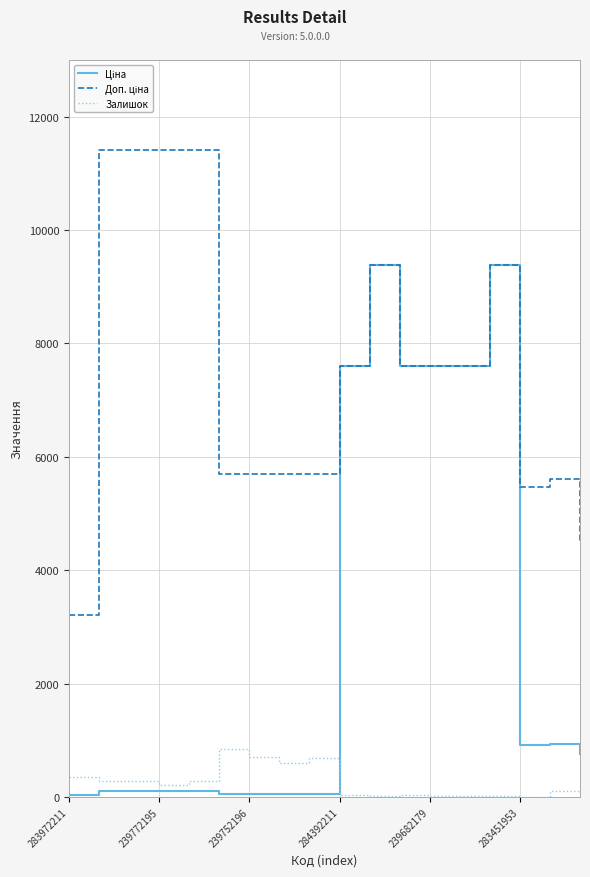

What is the maximum value shown in the chart?

11410.0